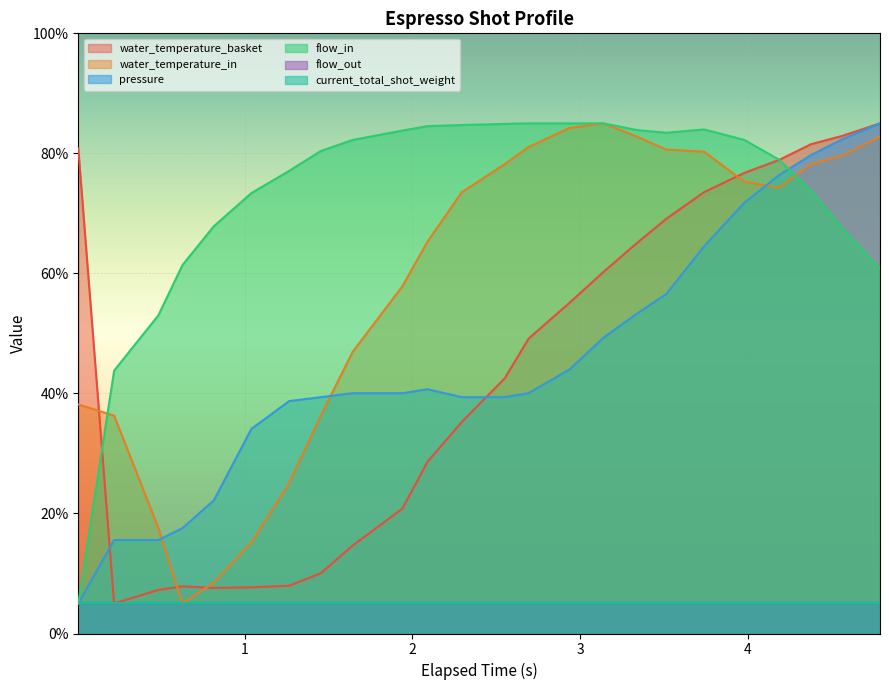

What is the maximum value shown in the chart?

85.0